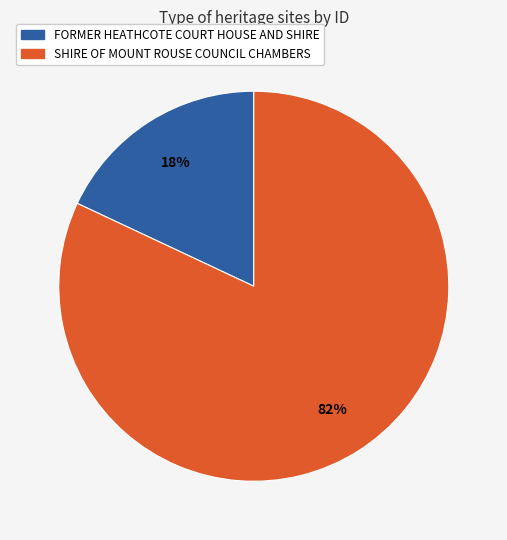

To the nearest percent, what is the combined percentage of FORMER HEATHCOTE COURT HOUSE AND SHIRE and SHIRE OF MOUNT ROUSE COUNCIL CHAMBERS?

100%